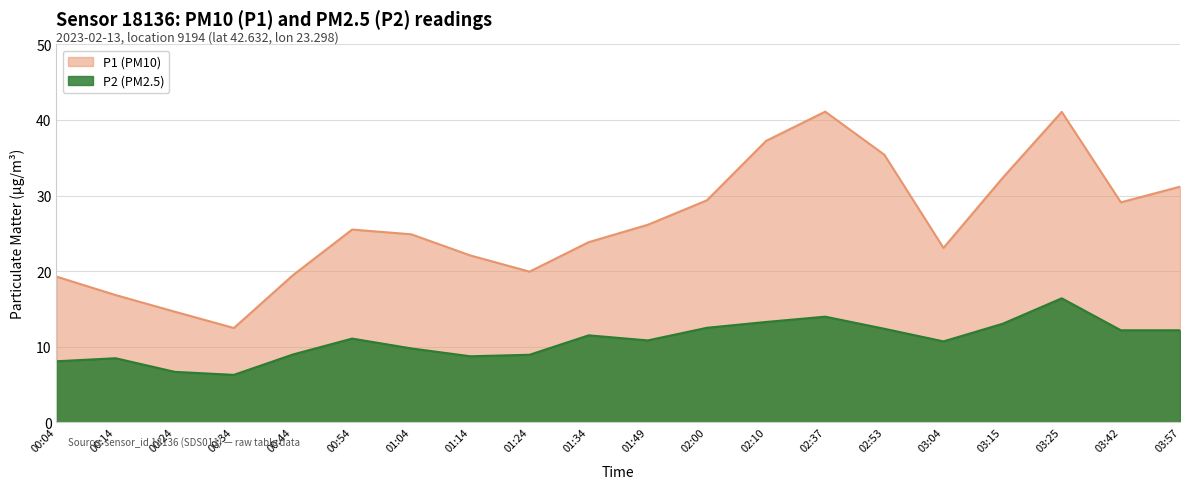

At which label does P2 first exceed 11?

00:54